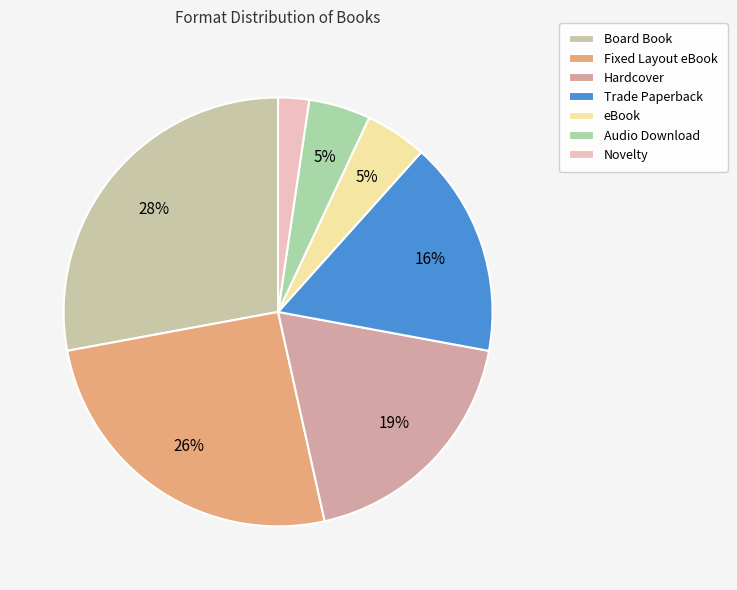

Count the number of slices in the pie.

7